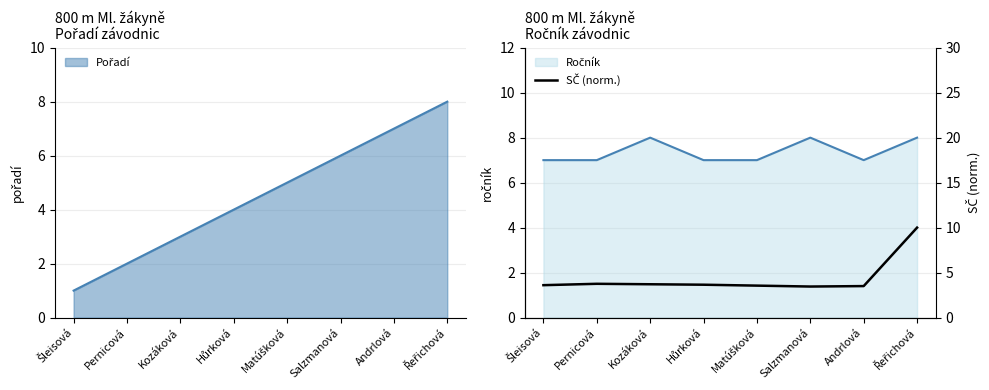

What is the label of the 2nd point from the right?

Andrlová